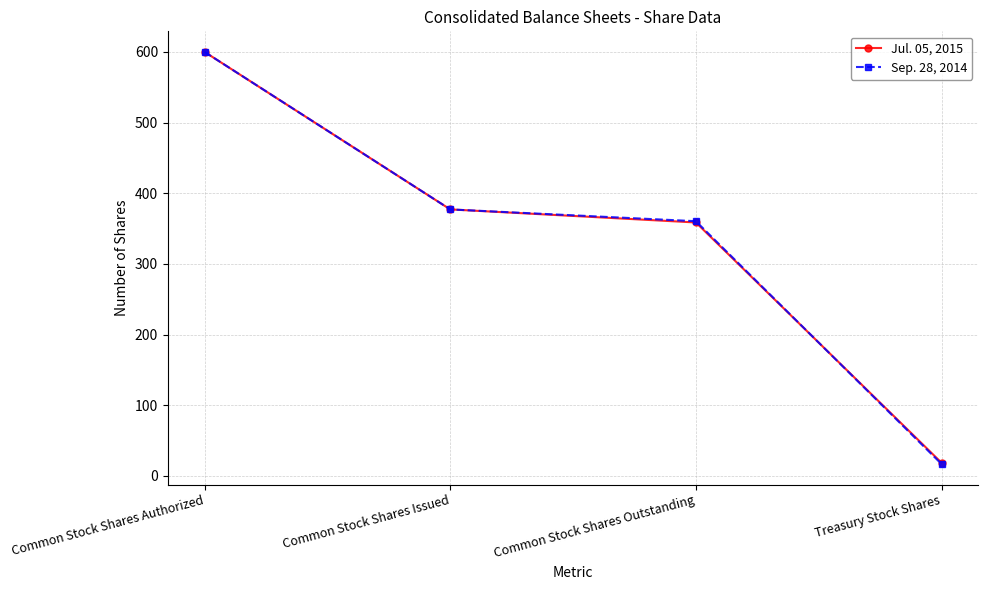

Reading left to right, what are all the values shown in this chart?

Jul. 05, 2015: 600.0	377.1	358.6	18.5
Sep. 28, 2014: 600.0	377.1	360.4	16.7